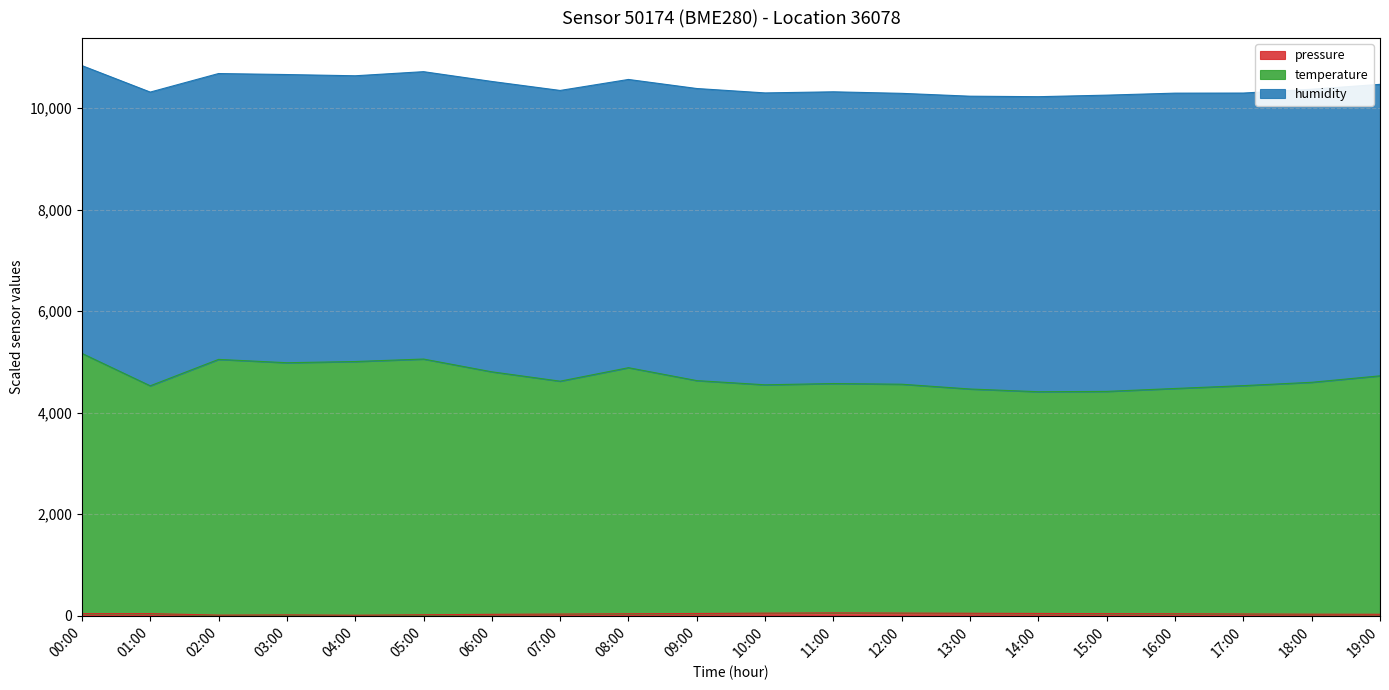

Does the chart display data point markers on the line(s)?

No